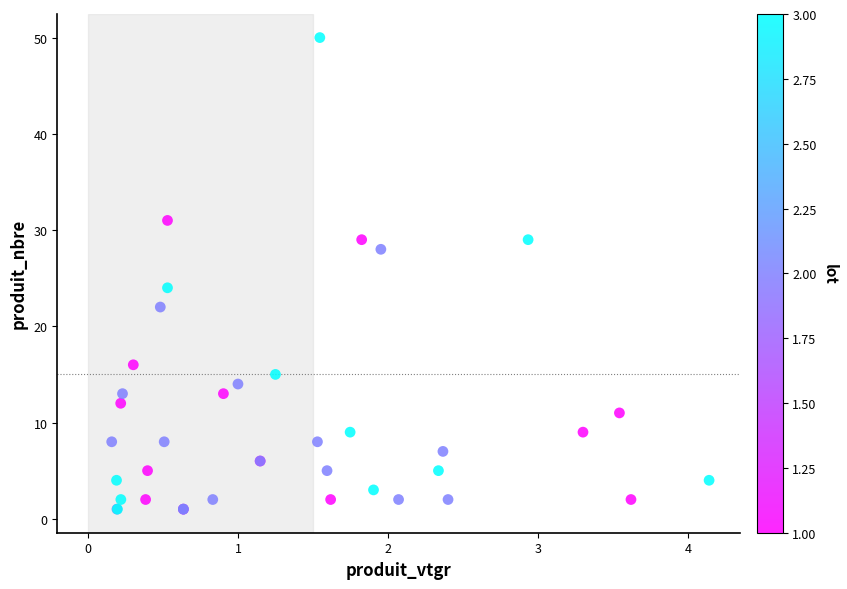

What Y value in the scatter plot is closest to 25?

24